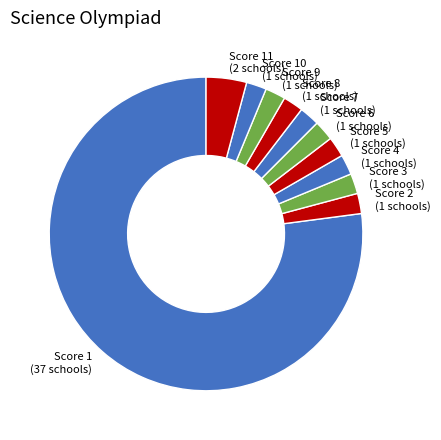

Which category has the biggest portion of the pie?

Score 1 (37 schools)